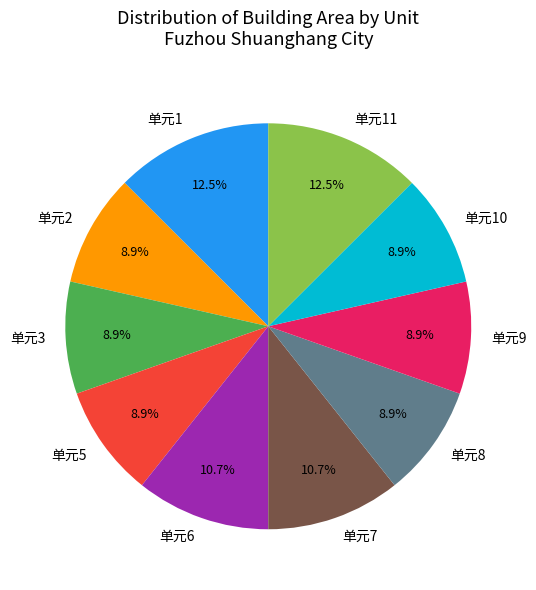

Is there any slice that represents more than half of the pie?

No